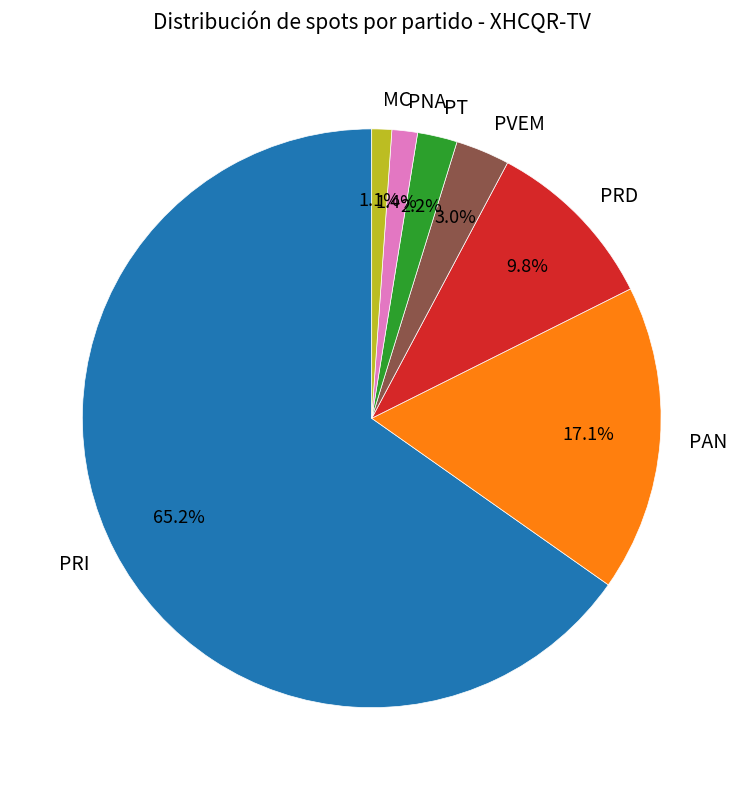

Which has a higher value, PVEM or PNA?

PVEM